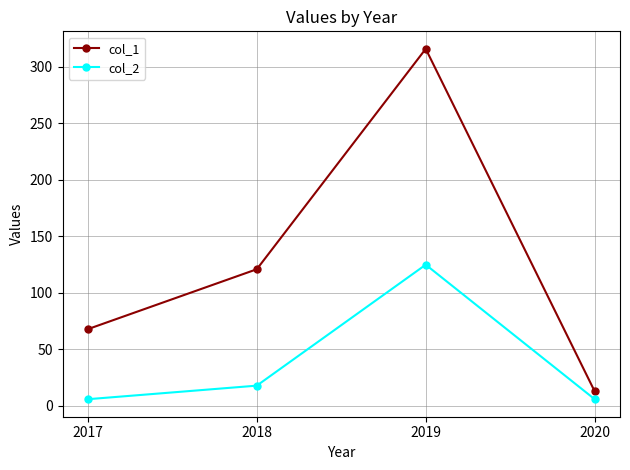

At 2018, list the series in order from smallest to largest.

col_2, col_1